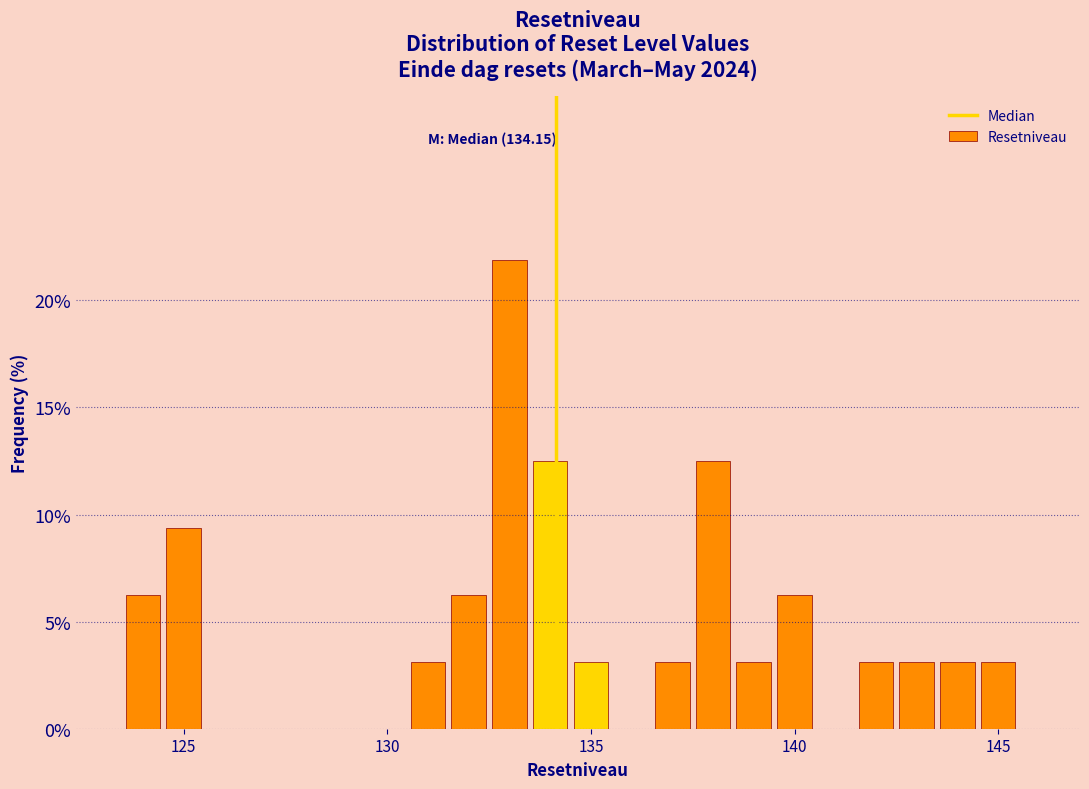

Read against the x-axis, roughly where is the centre of the tallest bar?

133.0